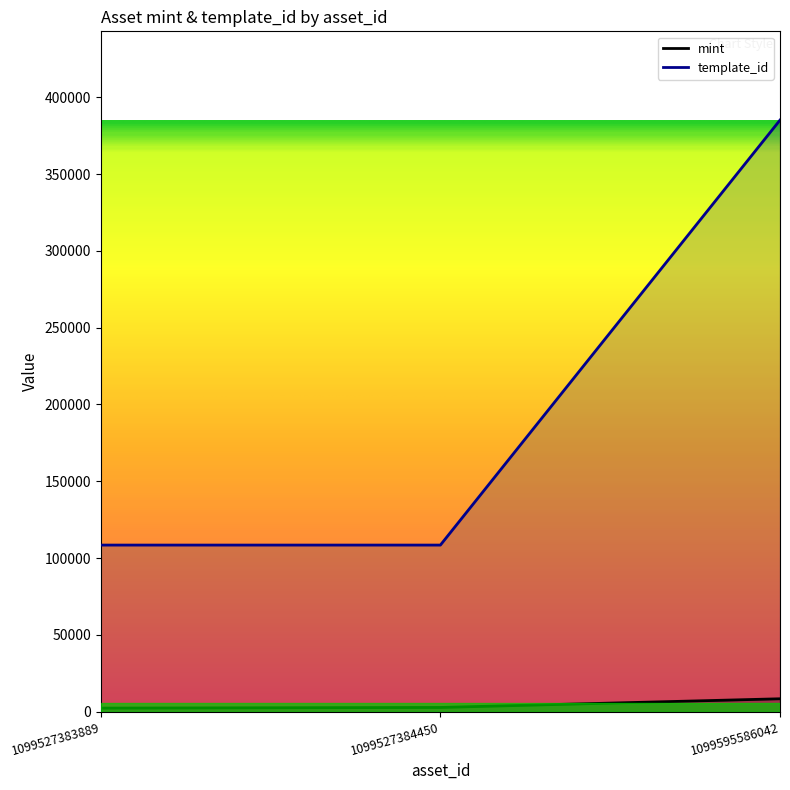

Which category has the lowest value across all series?

1099527383889